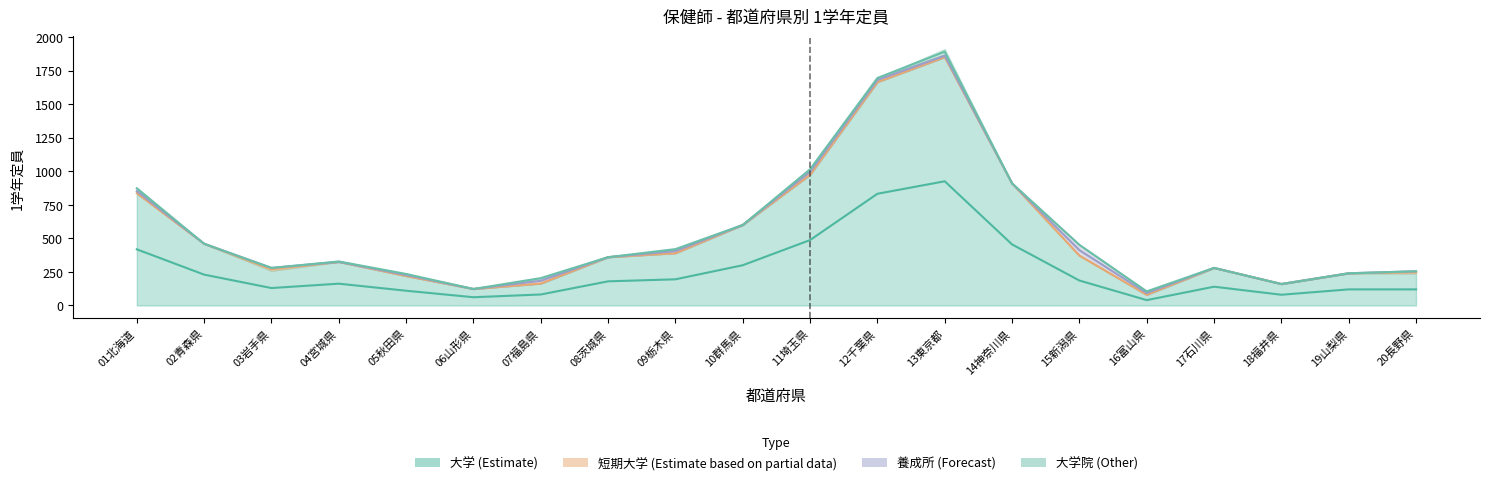

The value of 大学 at 02青森県 is 199. True or false?

False